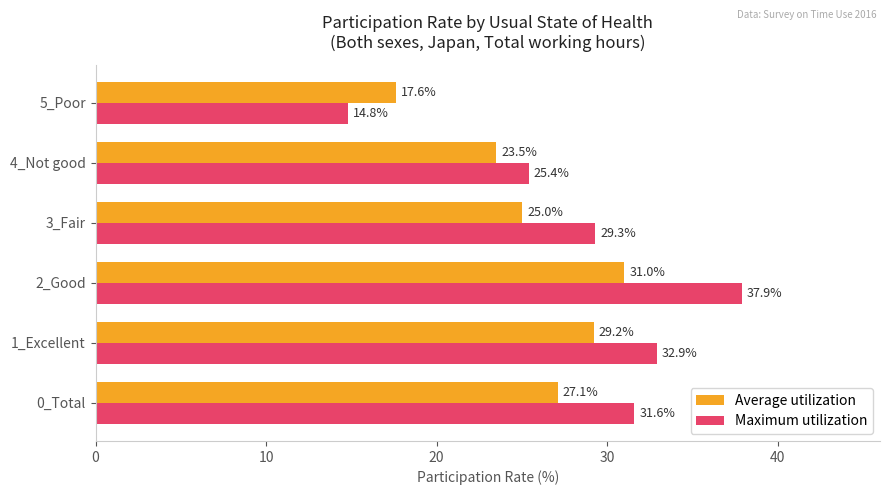

Rank the series by their average value, from lowest to highest.

Average utilization, Maximum utilization